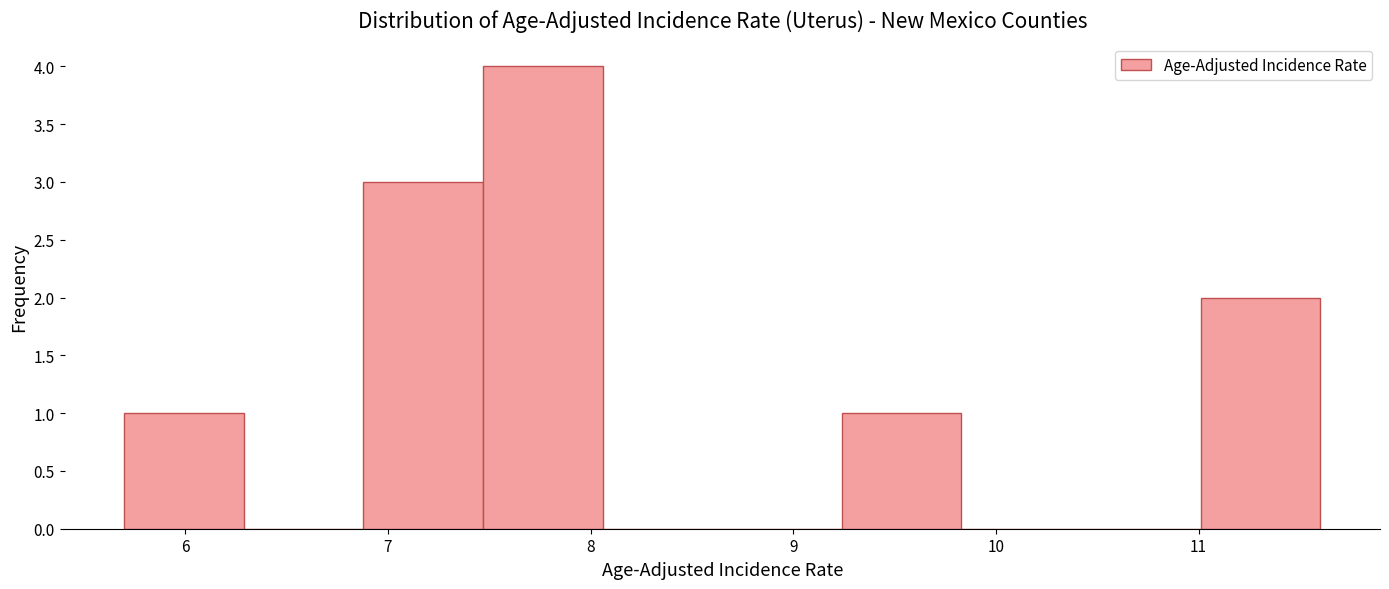

How tall is the bar that spans 6.88 to 7.47 on the x-axis? Neither the bar edges nor the heights are printed on the chart, so give them approximately, as read against the axes.

3